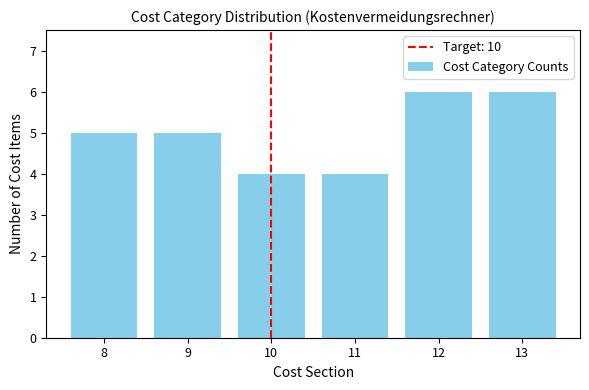

Reading left to right, transcribe all the data shown in this chart.

8=5	9=5	10=4	11=4	12=6	13=6